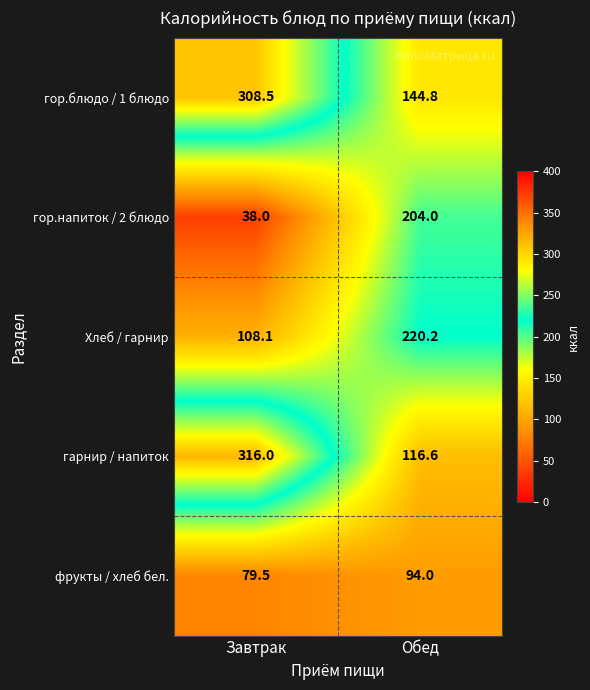

What is the highest value of the фрукты / хлеб бел. series?

94.0